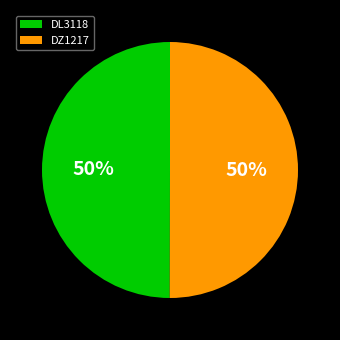

To the nearest percent, what is the combined percentage of DZ1217 and DL3118?

100%